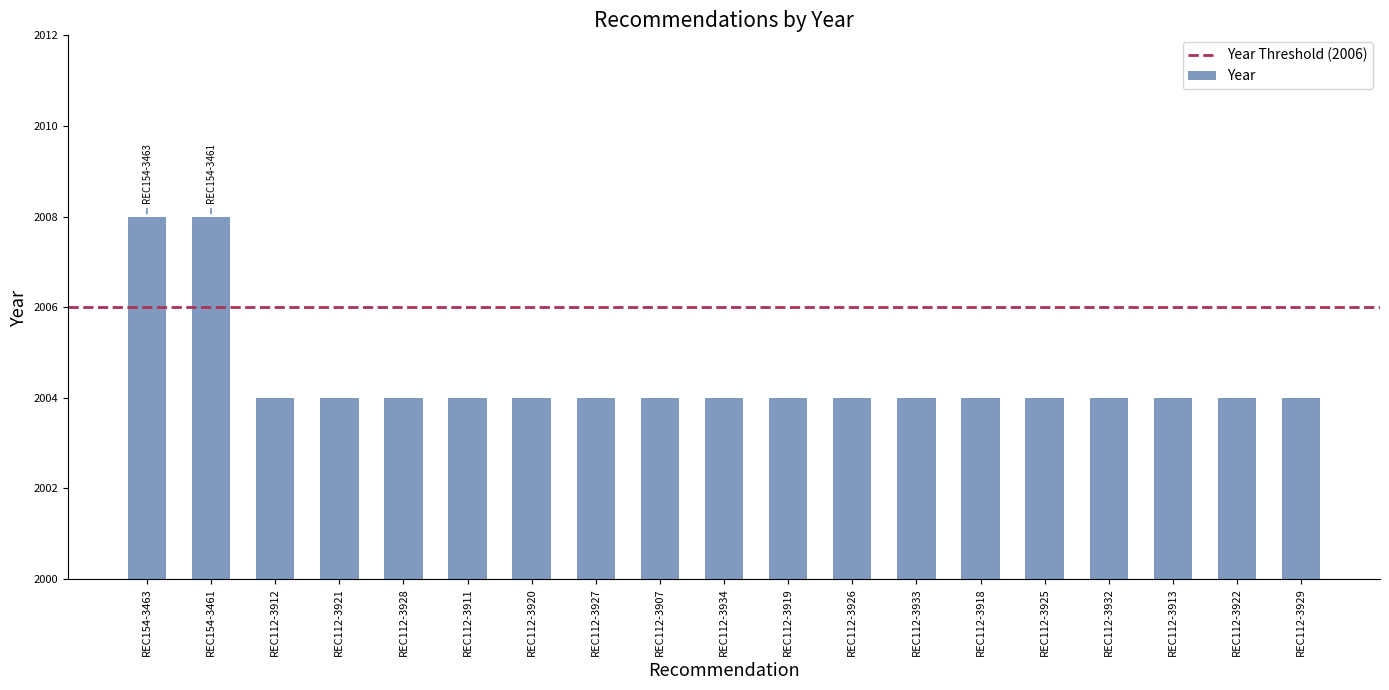

What is the maximum value shown in the chart?

2008